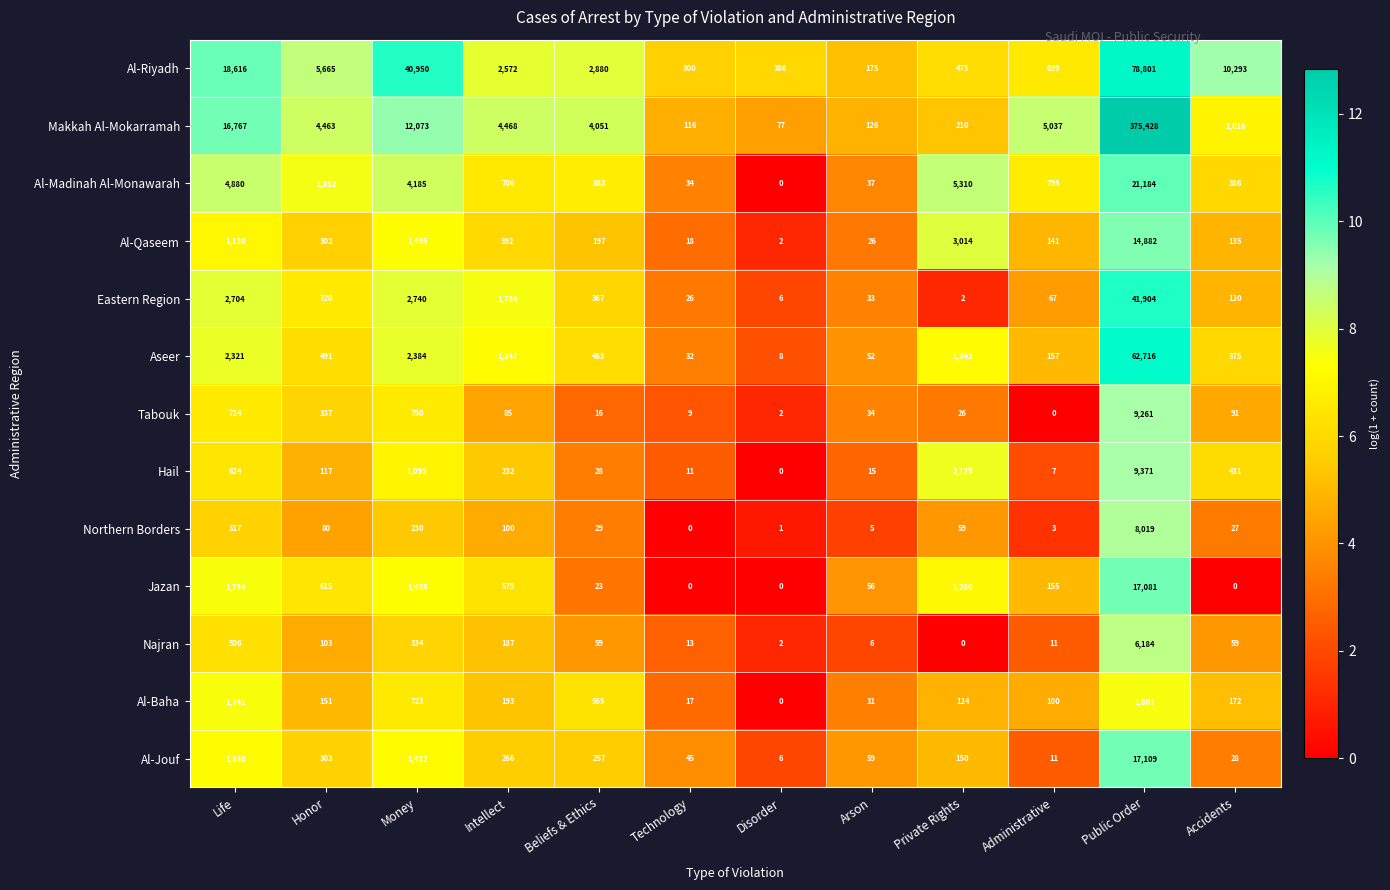

Which series has the largest total across all categories?

Makkah Al-Mokarramah